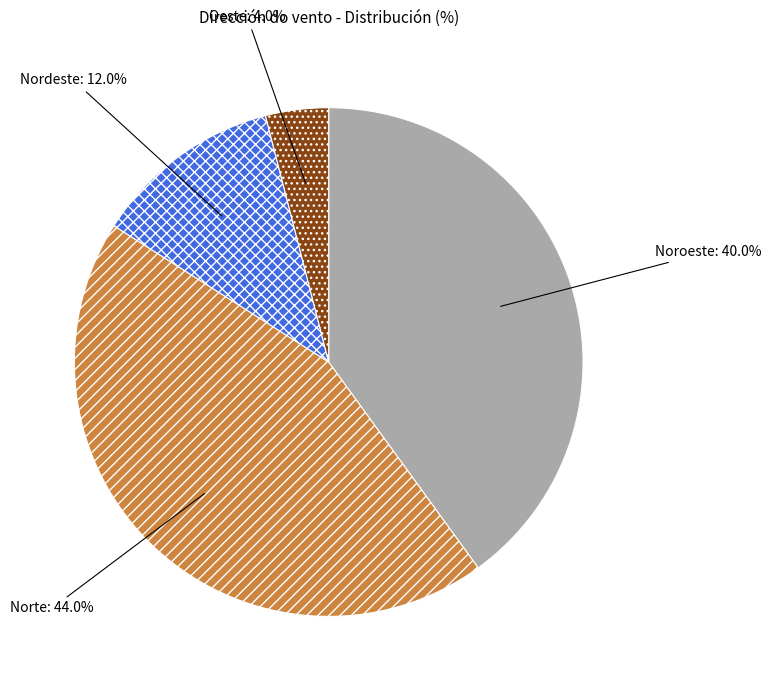

What percentage do Nordeste and Noroeste together represent?

52.0%